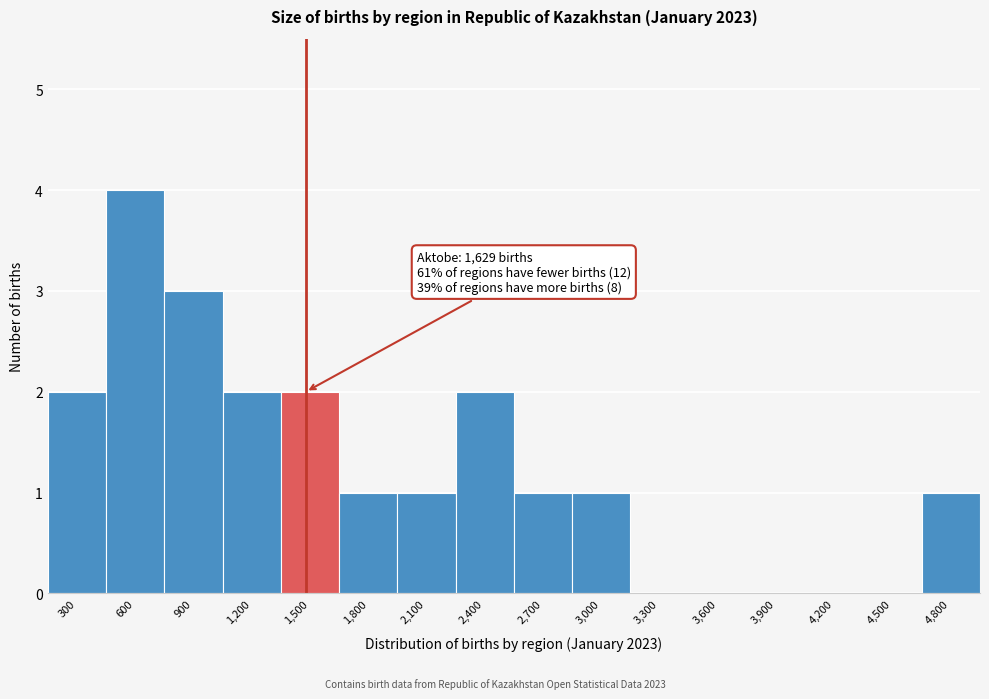

Reading right to left, list all the values displayed in this chart.

4,800=1	4,500=0	4,200=0	3,900=0	3,600=0	3,300=0	3,000=1	2,700=1	2,400=2	2,100=1	1,800=1	1,500=2	1,200=2	900=3	600=4	300=2